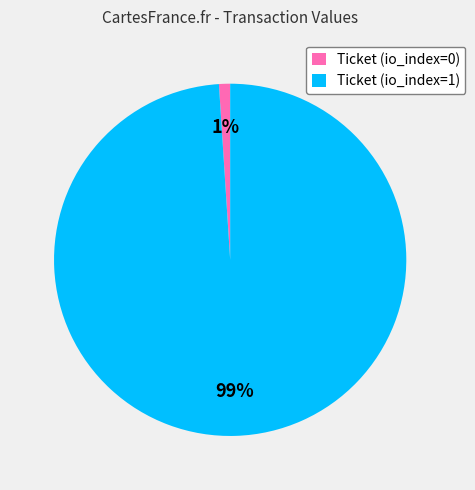

Is the sum of Ticket (io_index=1) and Ticket (io_index=0) greater than half?

Yes